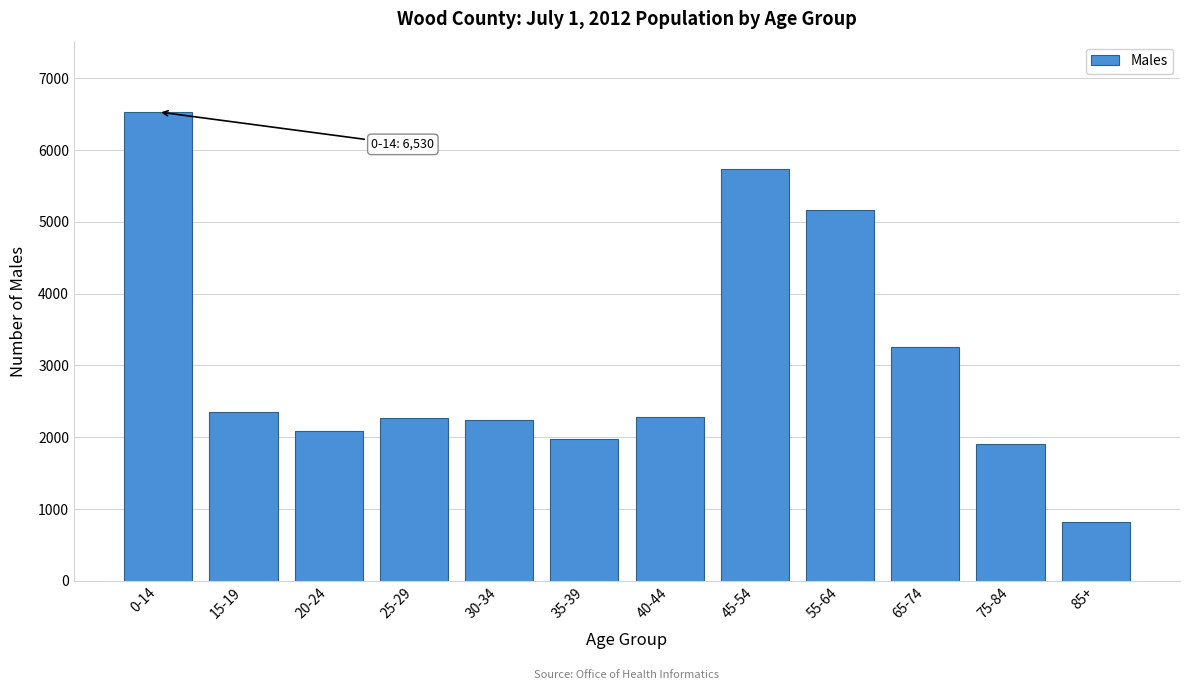

What is the label of the 9th bar from the right?

25-29